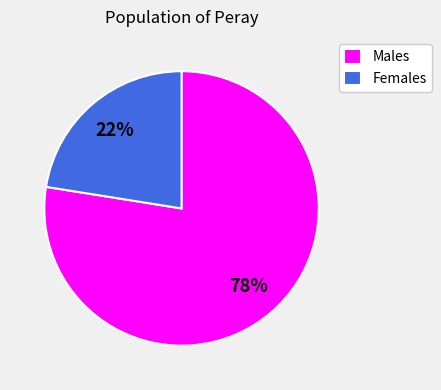

Count the number of slices in the pie.

2